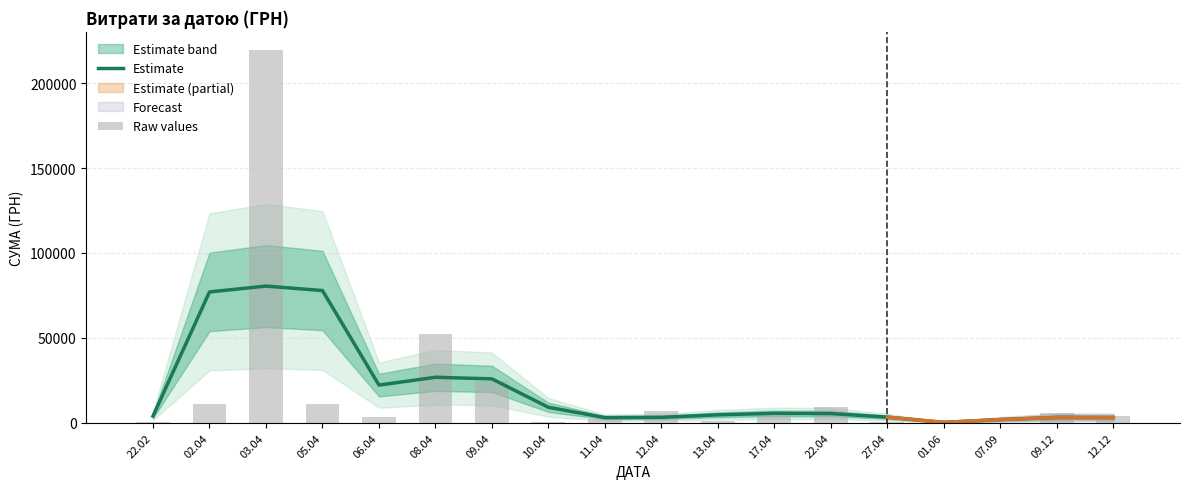

How many values in the Estimate series are below 5463?

9